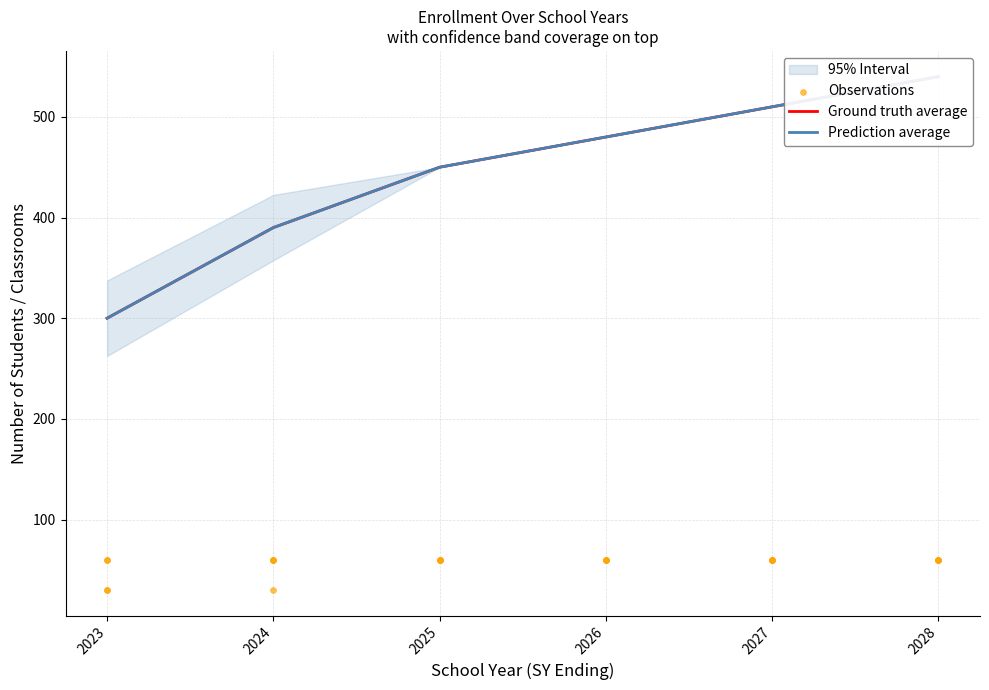

Which series contains the lowest Y value?

Ground truth average